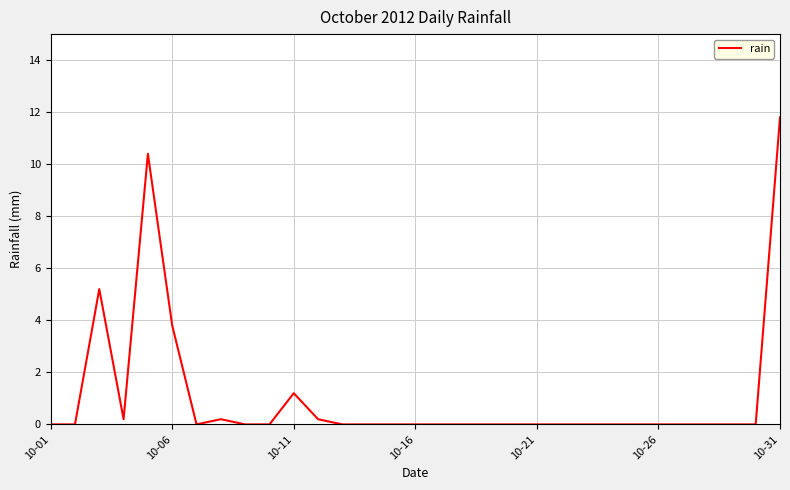

What is the maximum value shown in the chart?

11.8